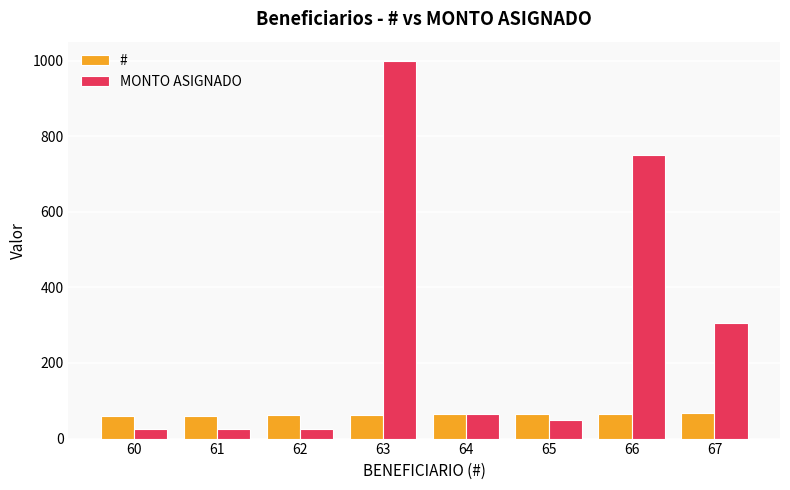

What is the value of the MONTO ASIGNADO bar at the 8th from the left?

305.2